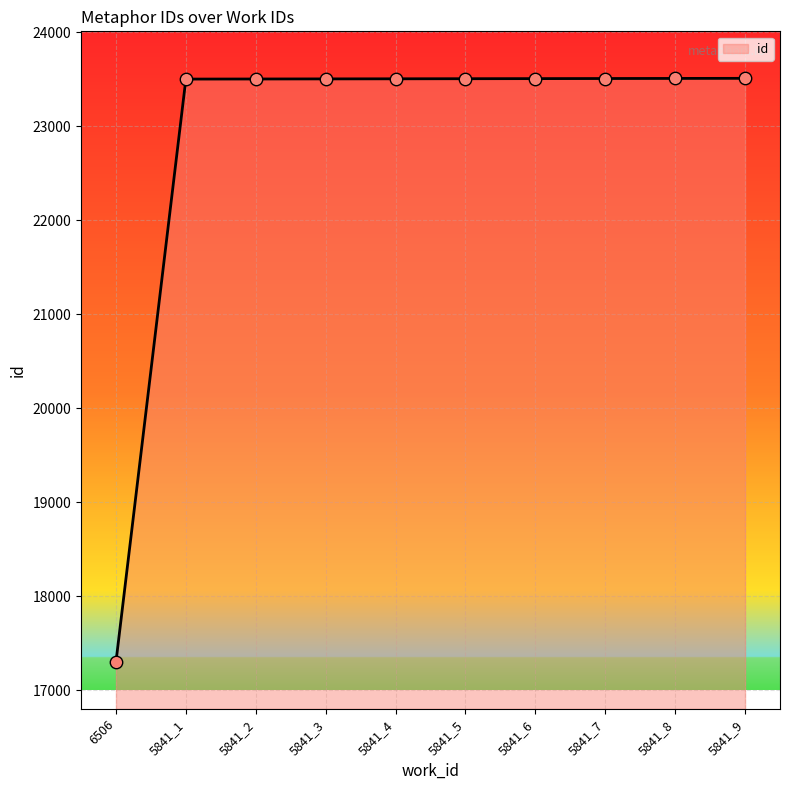

What is the change in value from 6506 to 5841_3?

+6201